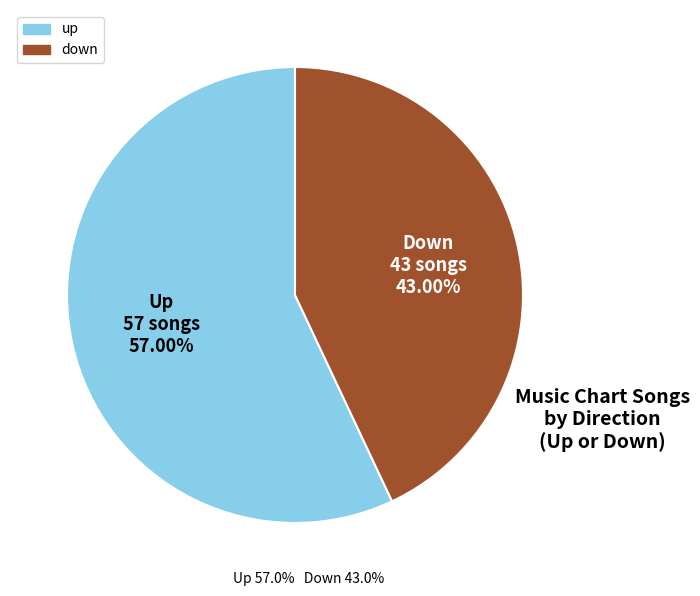

Combined, do down and up account for over 50%?

Yes